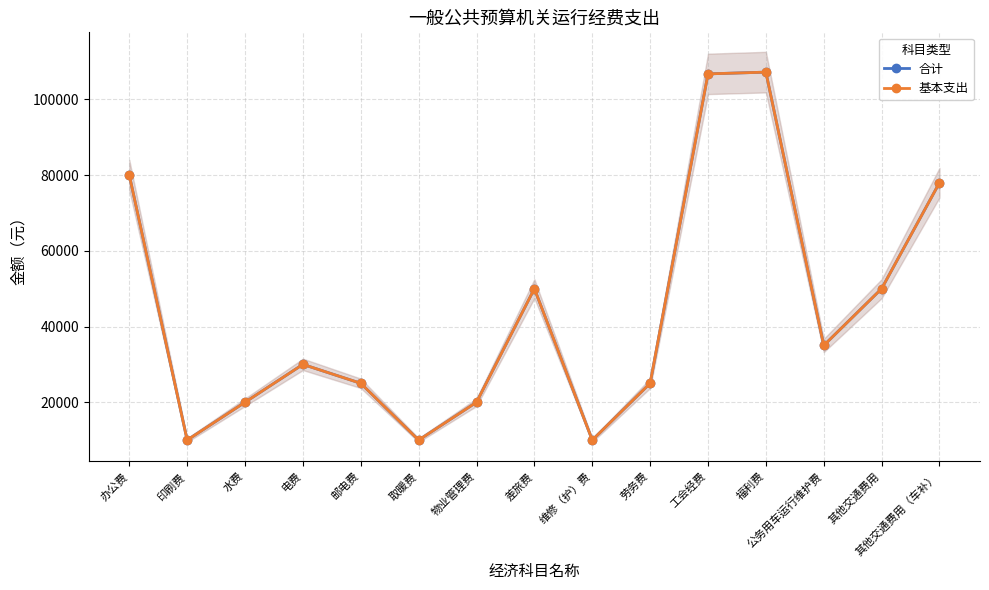

What position from the left is 其他交通费用?

14